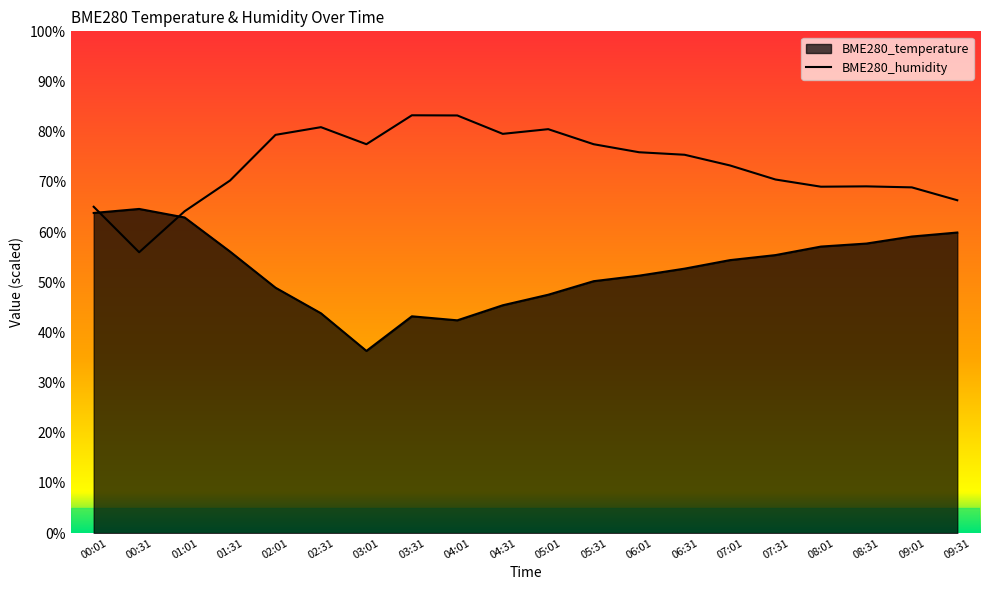

How many times do BME280_temperature and BME280_humidity cross each other?

2